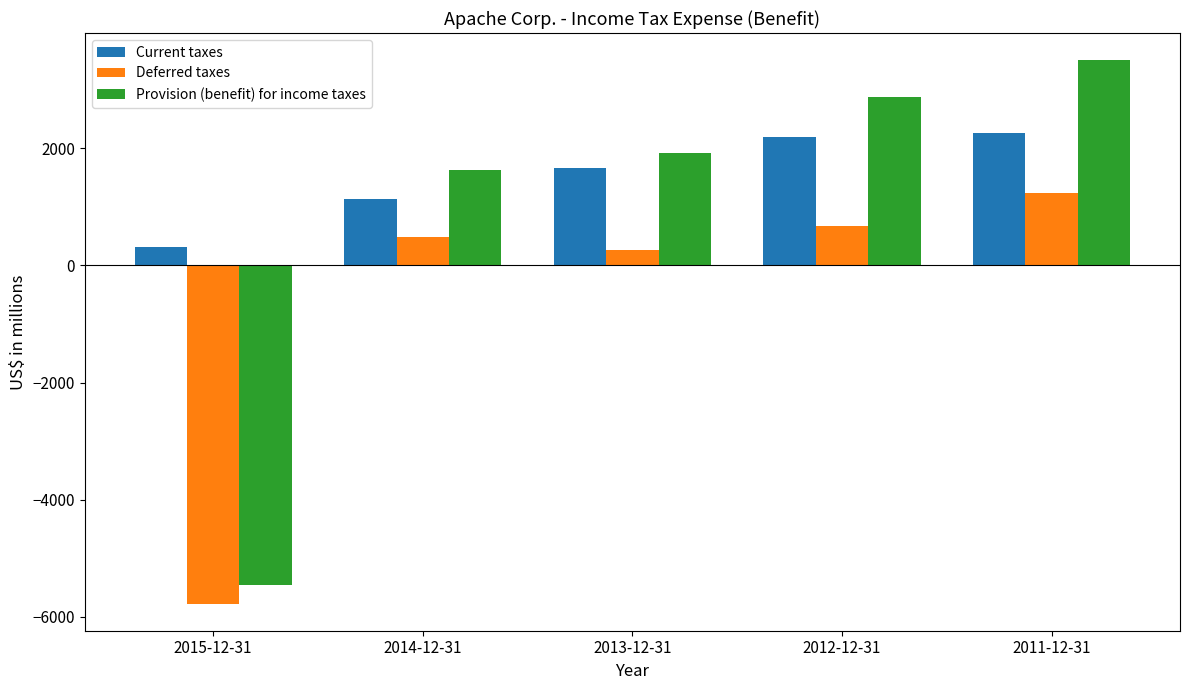

What is the label of the 2nd bar from the left?

2014-12-31